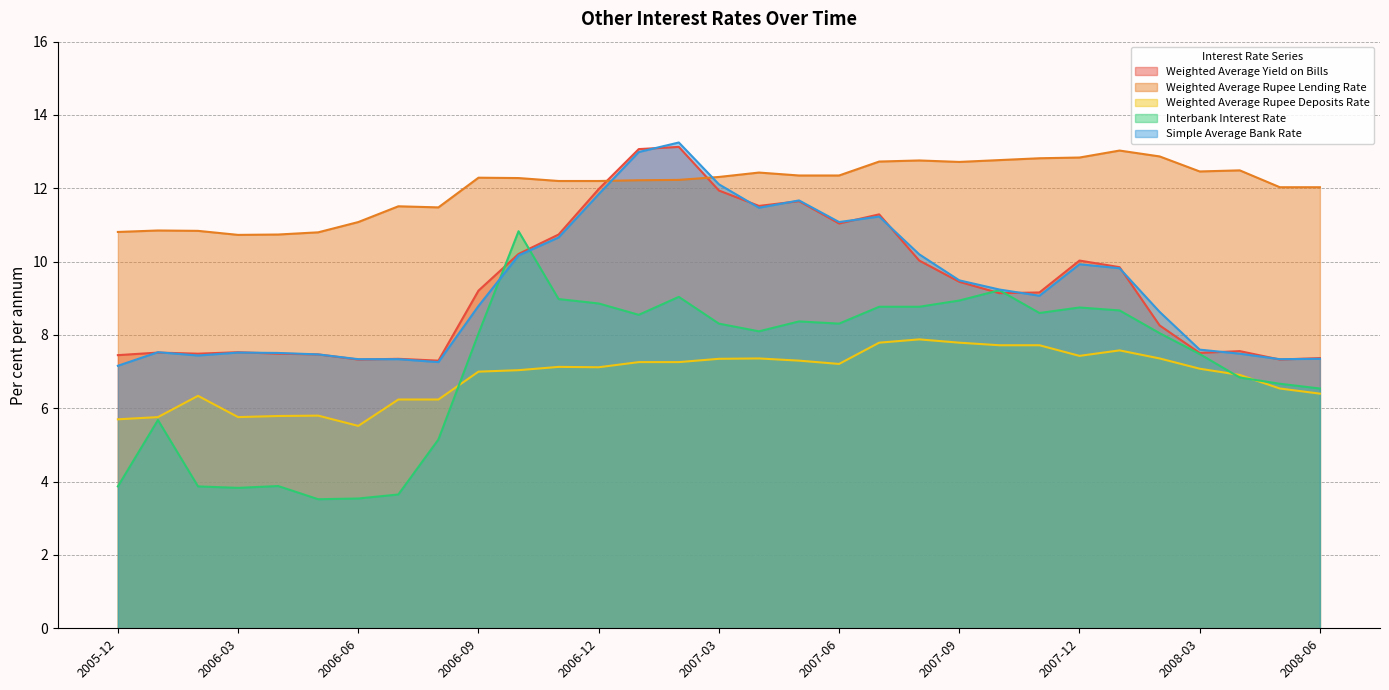

Reading left to right, transcribe all the data shown in this chart.

Weighted Average Yield on Bills: 2005-12=7.5	2006-01=7.5	2006-02=7.5	2006-03=7.5	2006-04=7.5	2006-05=7.5	2006-06=7.3	2006-07=7.3	2006-08=7.3	2006-09=9.2	2006-10=10.2	2006-11=10.7	2006-12=12.0	2007-01=13.1	2007-02=13.1	2007-03=11.9	2007-04=11.5	2007-05=11.7	2007-06=11.0	2007-07=11.3	2007-08=10.0	2007-09=9.4	2007-10=9.1	2007-11=9.2	2007-12=10.0	2008-01=9.8	2008-02=8.3	2008-03=7.5	2008-04=7.6	2008-05=7.3	2008-06=7.4
Weighted Average Rupee Lending Rate: 2005-12=10.8	2006-01=10.8	2006-02=10.8	2006-03=10.7	2006-04=10.7	2006-05=10.8	2006-06=11.1	2006-07=11.5	2006-08=11.5	2006-09=12.3	2006-10=12.3	2006-11=12.2	2006-12=12.2	2007-01=12.2	2007-02=12.2	2007-03=12.3	2007-04=12.4	2007-05=12.3	2007-06=12.3	2007-07=12.7	2007-08=12.8	2007-09=12.7	2007-10=12.8	2007-11=12.8	2007-12=12.8	2008-01=13.0	2008-02=12.9	2008-03=12.5	2008-04=12.5	2008-05=12.0	2008-06=12.0
Weighted Average Rupee Deposits Rate: 2005-12=5.7	2006-01=5.8	2006-02=6.3	2006-03=5.8	2006-04=5.8	2006-05=5.8	2006-06=5.5	2006-07=6.2	2006-08=6.2	2006-09=7.0	2006-10=7.0	2006-11=7.1	2006-12=7.1	2007-01=7.3	2007-02=7.3	2007-03=7.3	2007-04=7.4	2007-05=7.3	2007-06=7.2	2007-07=7.8	2007-08=7.9	2007-09=7.8	2007-10=7.7	2007-11=7.7	2007-12=7.4	2008-01=7.6	2008-02=7.4	2008-03=7.1	2008-04=6.9	2008-05=6.5	2008-06=6.4
Interbank Interest Rate: 2005-12=3.9	2006-01=5.7	2006-02=3.9	2006-03=3.8	2006-04=3.9	2006-05=3.5	2006-06=3.5	2006-07=3.6	2006-08=5.2	2006-09=8.0	2006-10=10.8	2006-11=9.0	2006-12=8.9	2007-01=8.6	2007-02=9.0	2007-03=8.3	2007-04=8.1	2007-05=8.4	2007-06=8.3	2007-07=8.8	2007-08=8.8	2007-09=8.9	2007-10=9.2	2007-11=8.6	2007-12=8.8	2008-01=8.7	2008-02=8.1	2008-03=7.5	2008-04=6.8	2008-05=6.7	2008-06=6.5
Simple Average Bank Rate: 2005-12=7.2	2006-01=7.5	2006-02=7.4	2006-03=7.5	2006-04=7.5	2006-05=7.5	2006-06=7.3	2006-07=7.3	2006-08=7.3	2006-09=8.8	2006-10=10.2	2006-11=10.7	2006-12=11.8	2007-01=13.0	2007-02=13.2	2007-03=12.1	2007-04=11.5	2007-05=11.7	2007-06=11.1	2007-07=11.2	2007-08=10.2	2007-09=9.5	2007-10=9.2	2007-11=9.1	2007-12=9.9	2008-01=9.8	2008-02=8.6	2008-03=7.6	2008-04=7.5	2008-05=7.3	2008-06=7.3